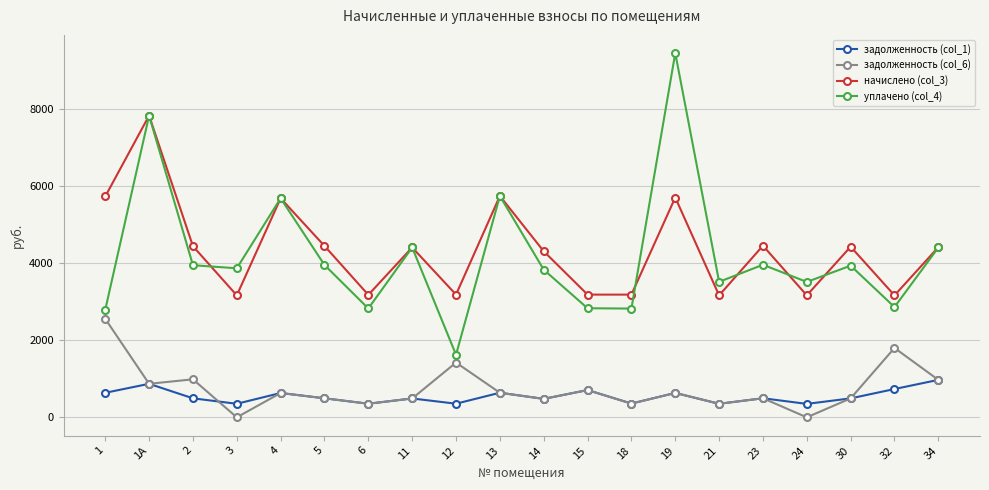

What is the total value across all series at 30?

9360.2